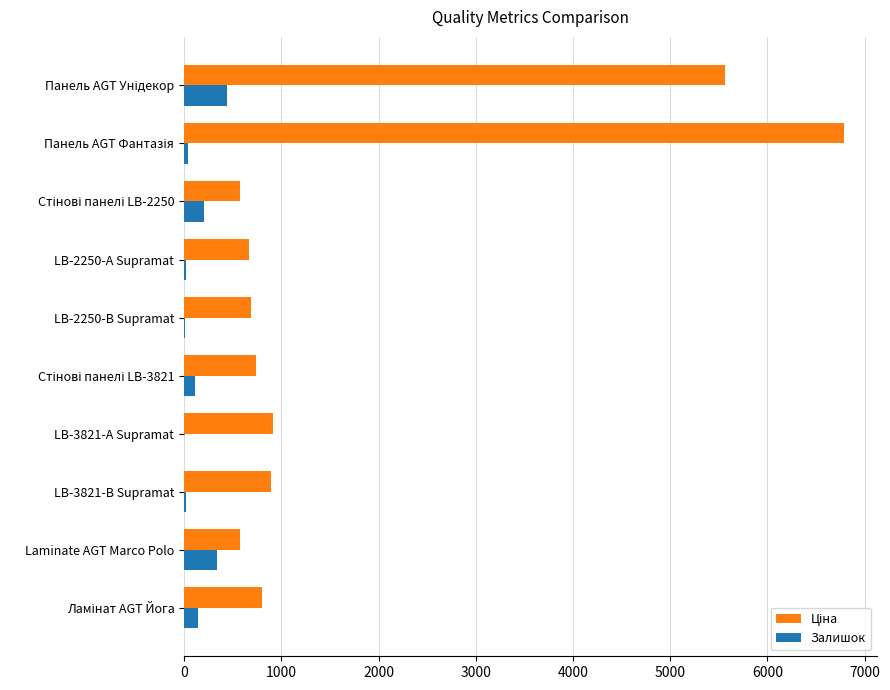

At how many categories does at least one series exceed 6321?

1